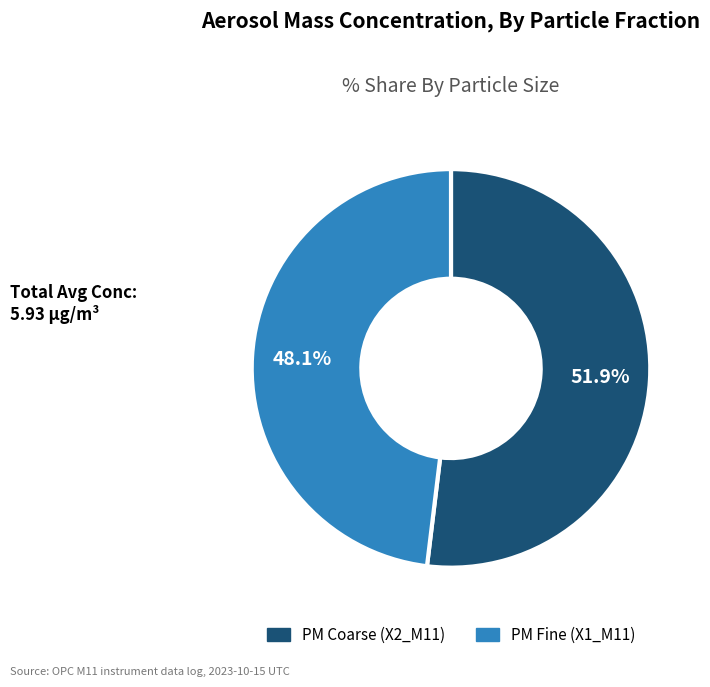

Rank the categories by value from highest to lowest.

PM Coarse (X2_M11), PM Fine (X1_M11)